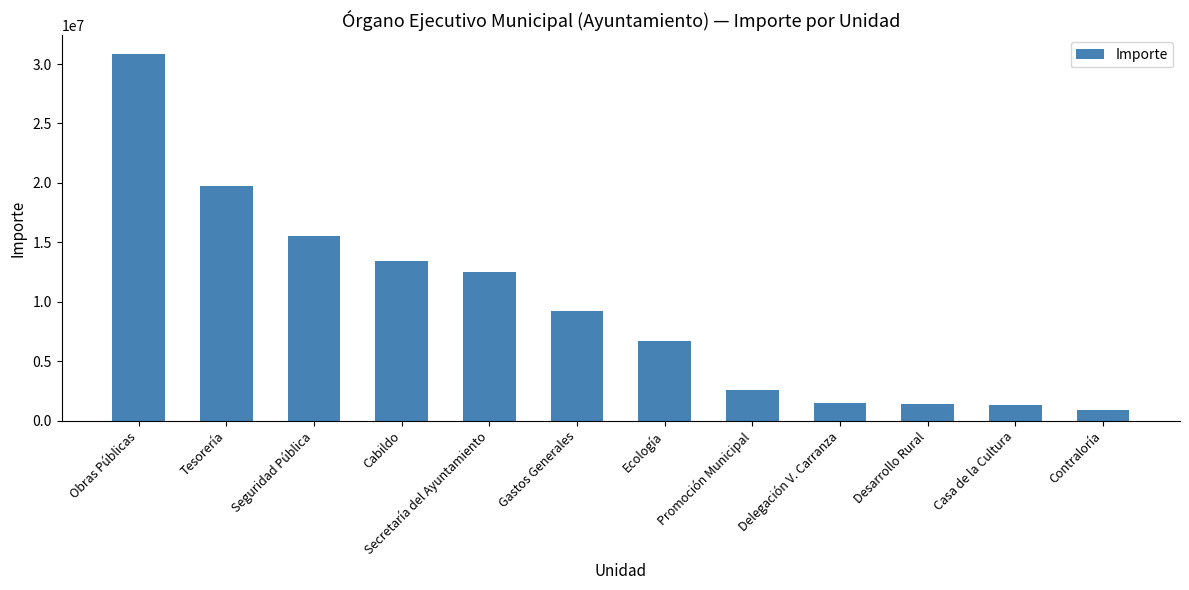

The value at Obras Públicas is 50043816.2. True or false?

False